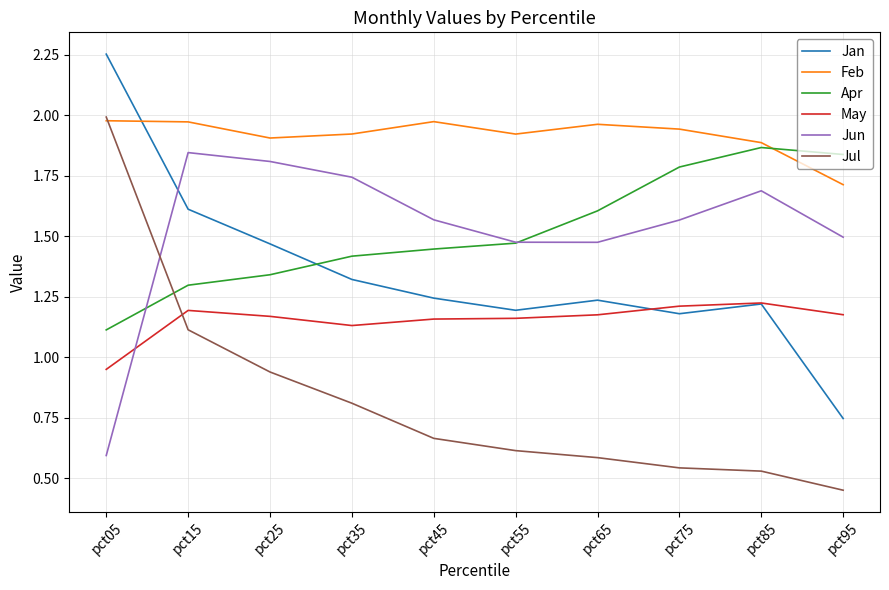

How many lines are shown in the chart?

6